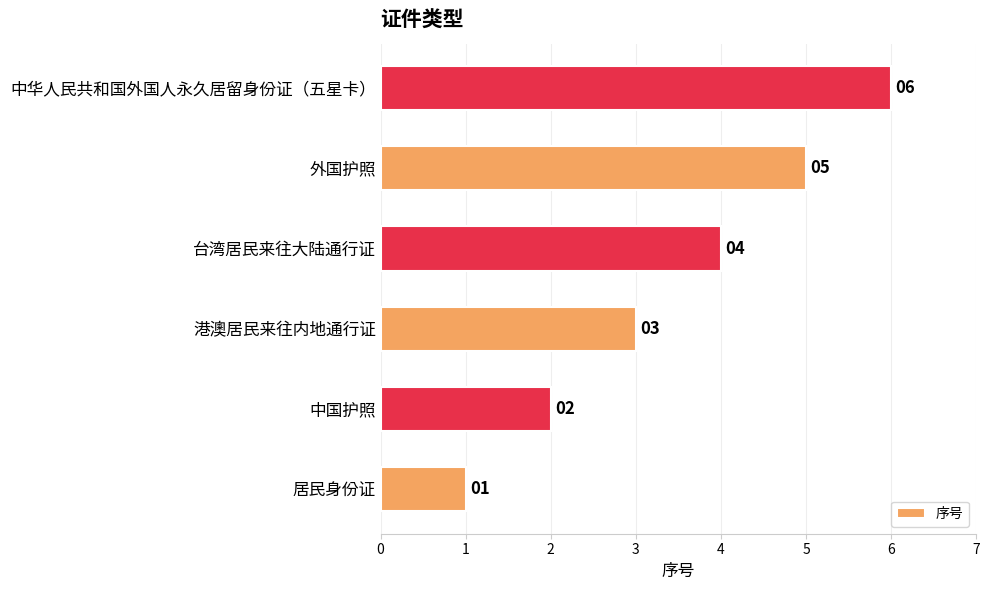

What is the average value?

4